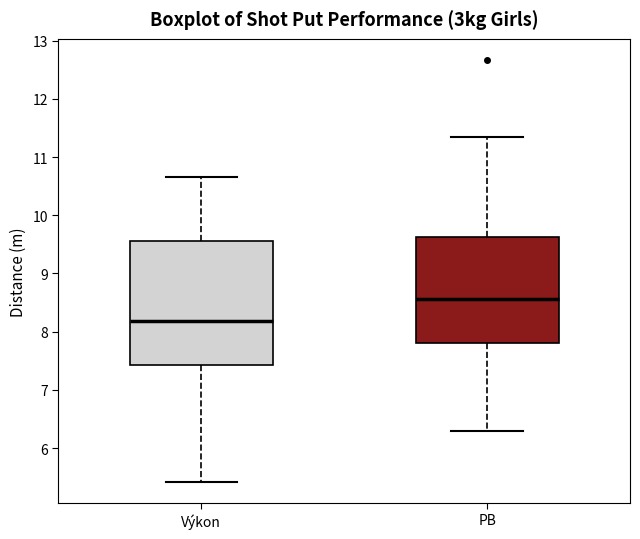

Reading left to right, transcribe this box plot: for each box, give where its median line is, the range the box spans, and where its two whiskers end, as read against the y-axis. The values are not printed on the chart, so give them approximately, as read against the axis.

Výkon: median 8.2, box 7.4 to 9.6, whiskers 5.4 to 10.7
PB: median 8.6, box 7.8 to 9.6, whiskers 6.3 to 11.4